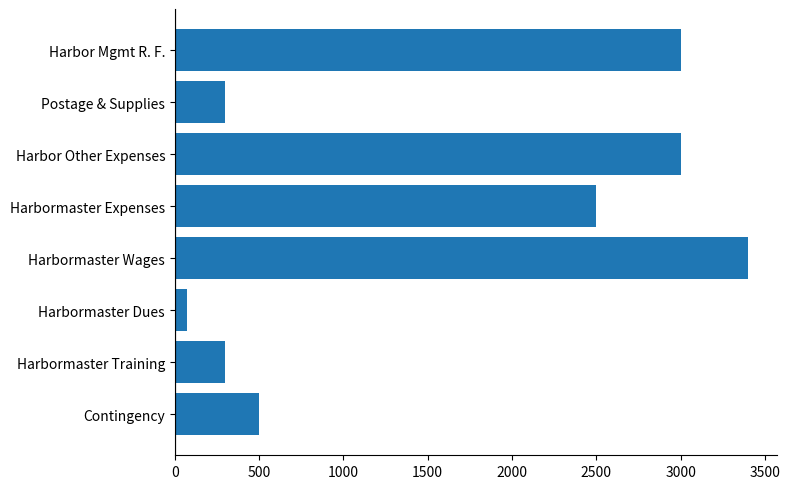

Reading bottom to top, transcribe all the data shown in this chart.

500	300	75	3400	2500	3000	300	3000